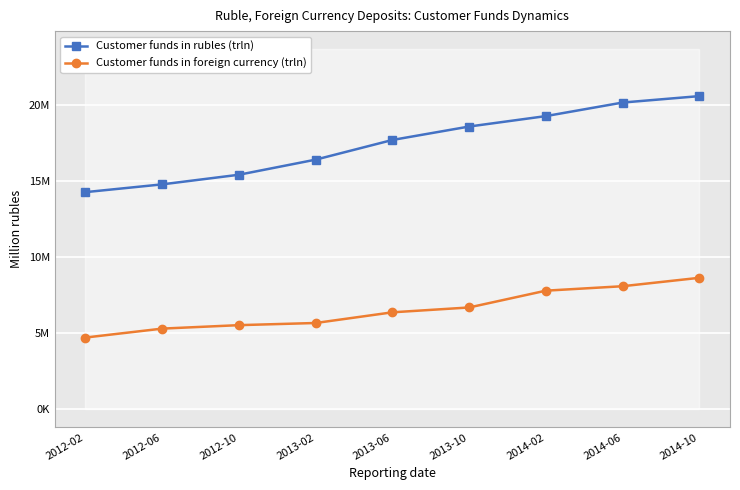

True or false: Customer funds in foreign currency (trln) and Customer funds in rubles (trln) cross at least once.

False